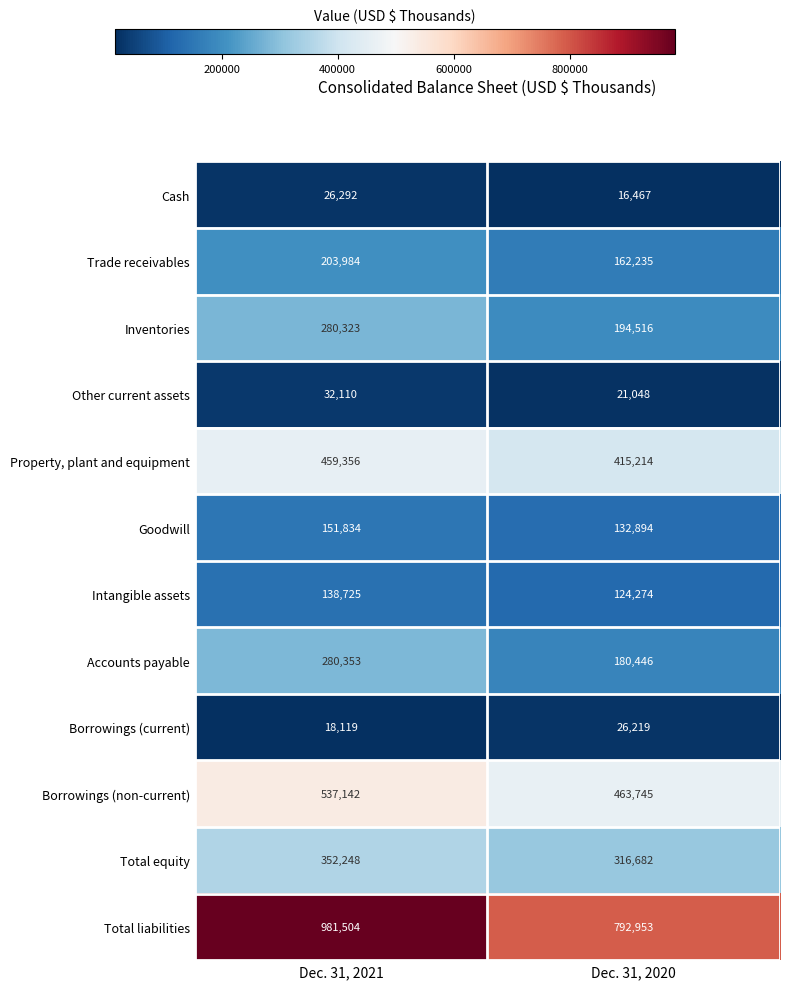

At which label does Total liabilities reach its peak?

Dec. 31, 2021